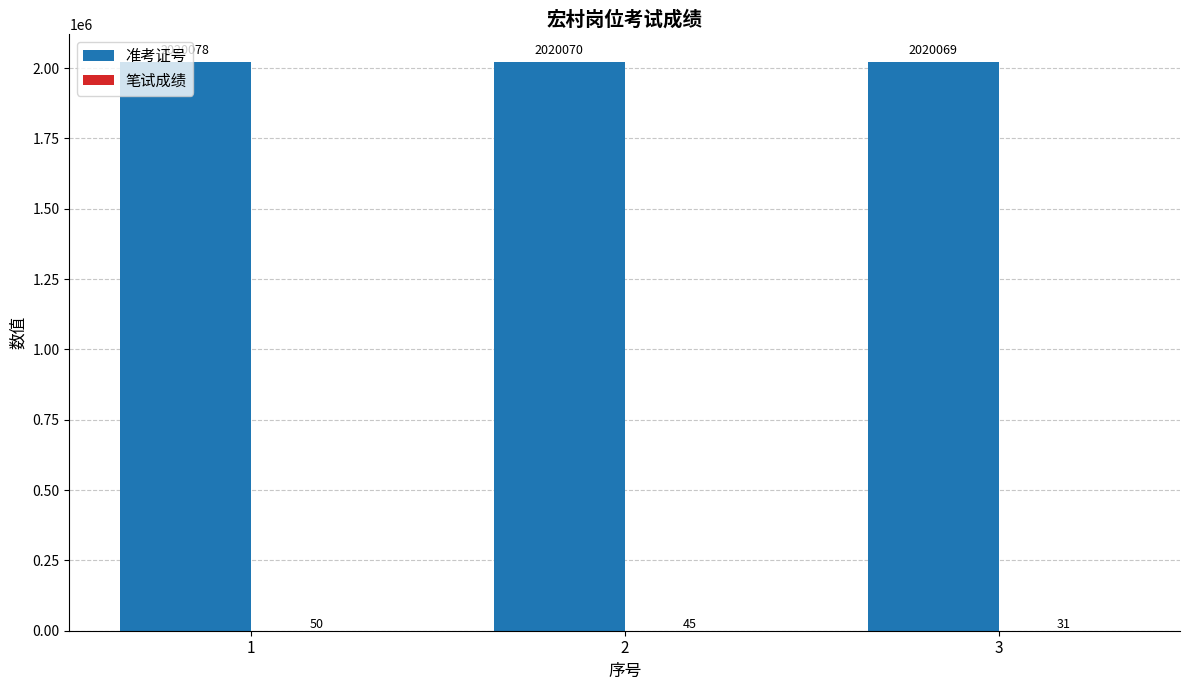

Which label corresponds to the largest value in the chart?

1